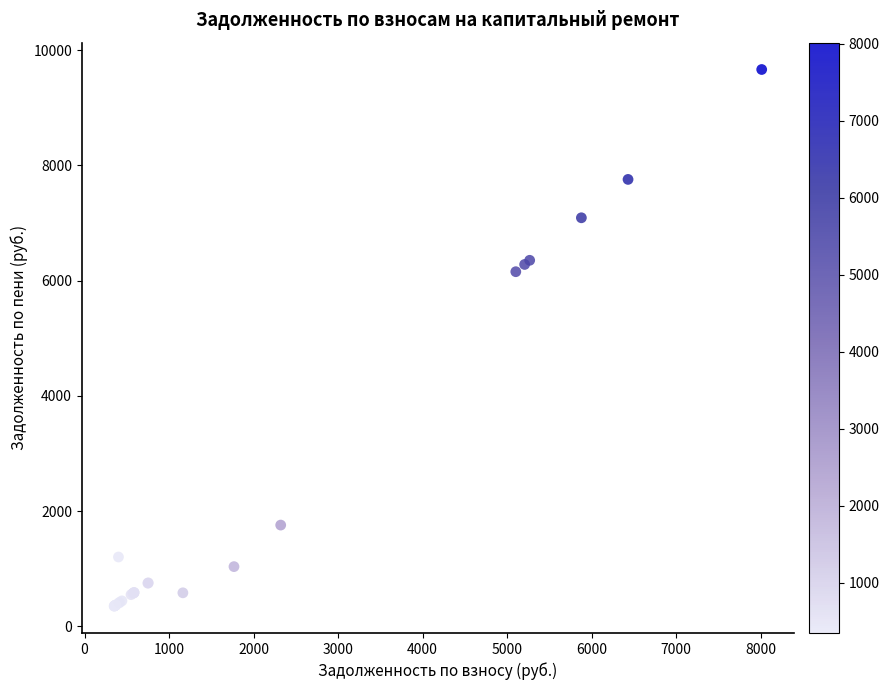

What Y value in the scatter plot is closest to 5007?

6155.9